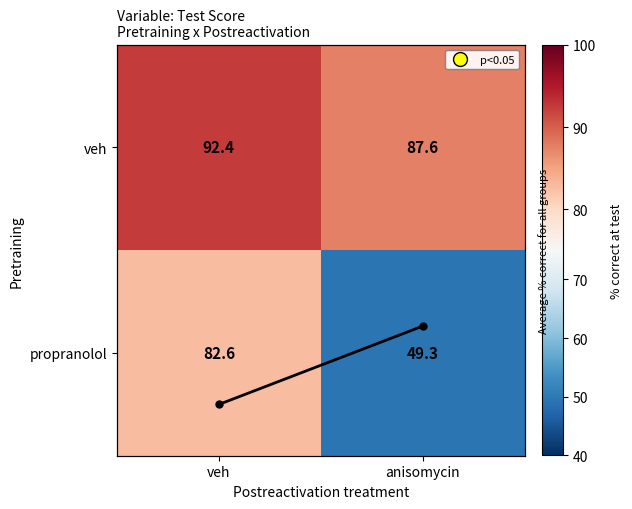

List the labels in order of propranolol value, largest first.

veh, anisomycin